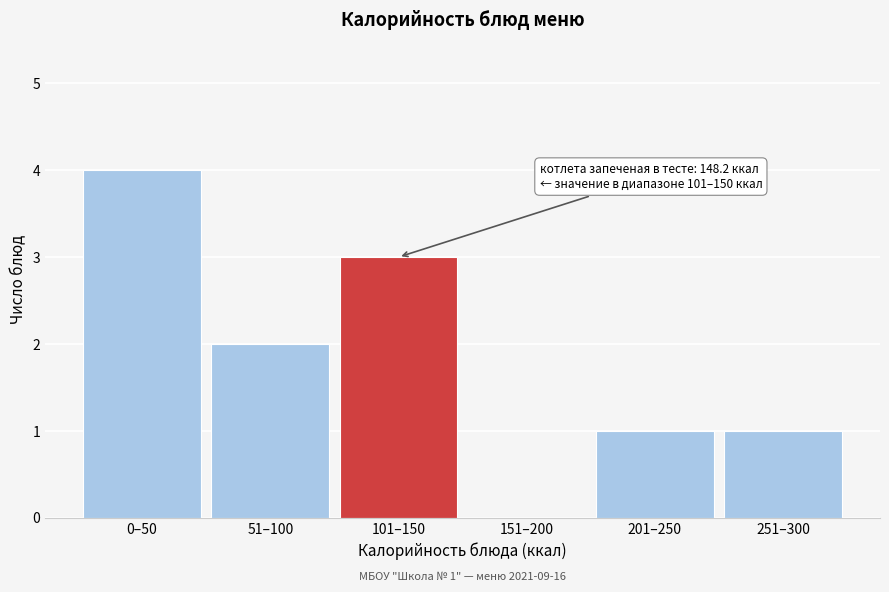

Reading right to left, list all the values displayed in this chart.

251–300=1	201–250=1	151–200=0	101–150=3	51–100=2	0–50=4